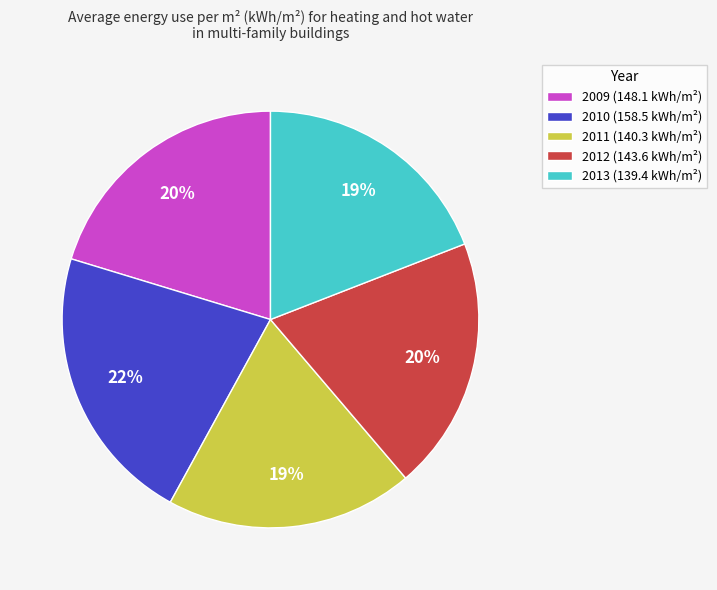

Do 2011 and 2010 together represent more than half of the pie?

No